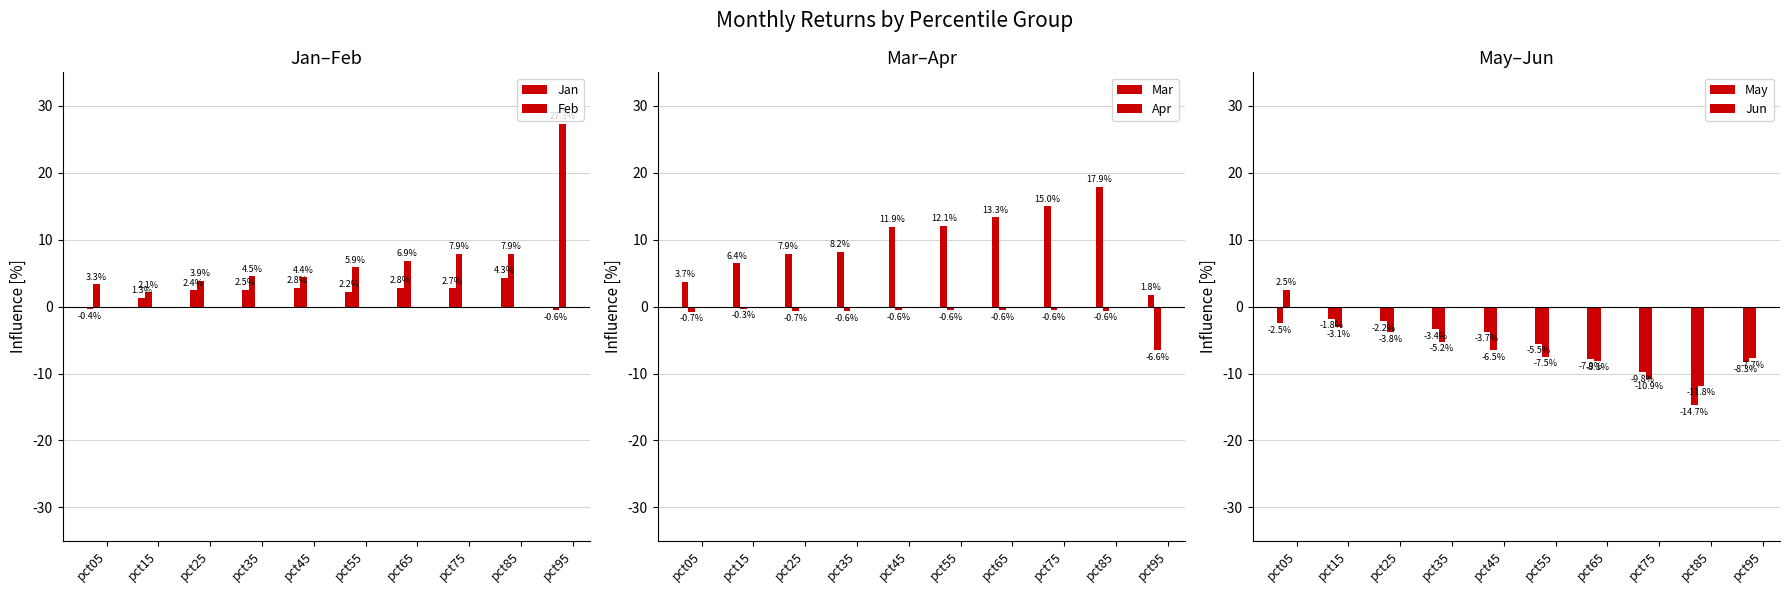

How many groups of bars are there?

10